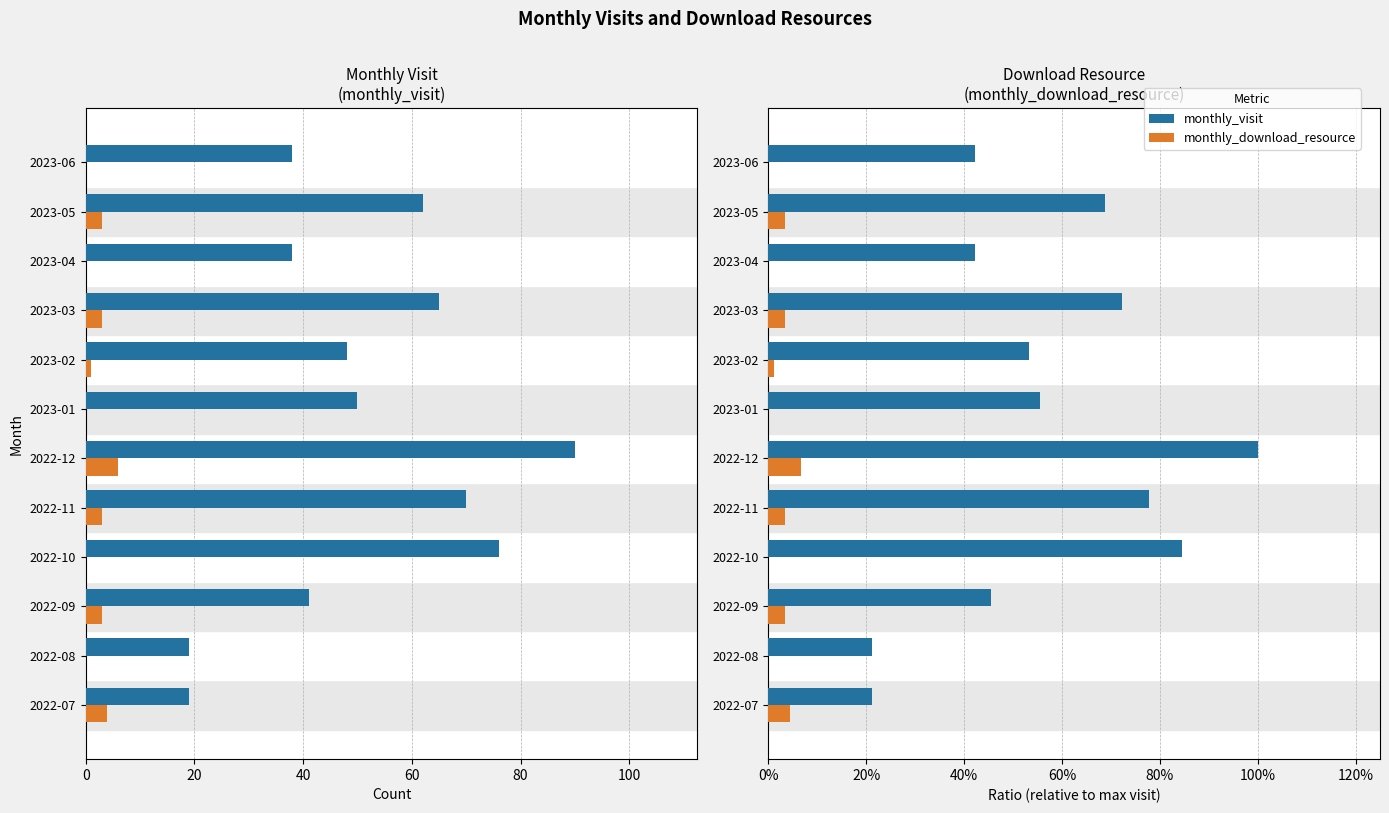

What is the difference between the second highest and minimum values in the monthly_visit series?

0.6